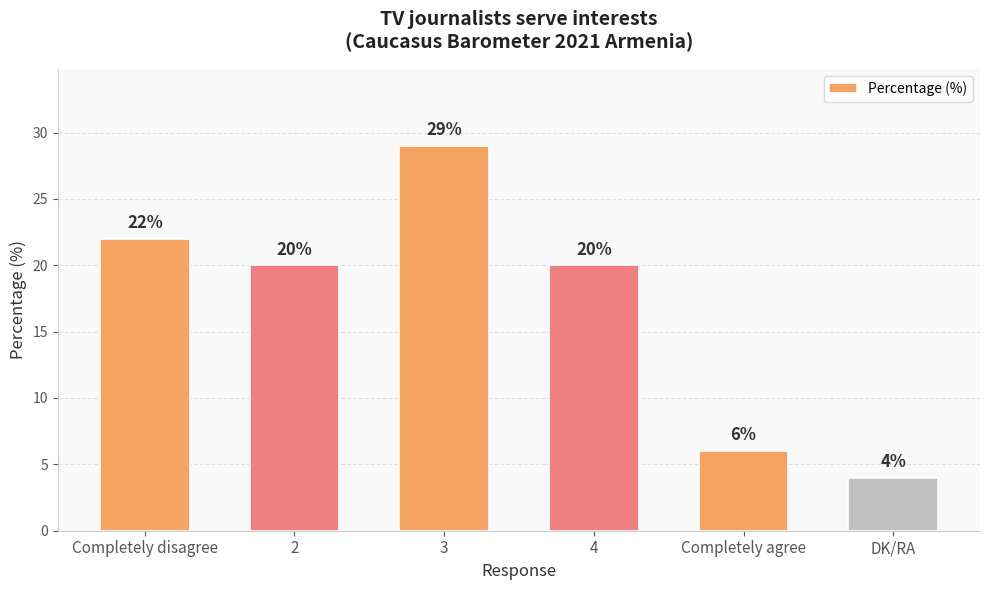

What is the difference between the maximum and minimum values?

25